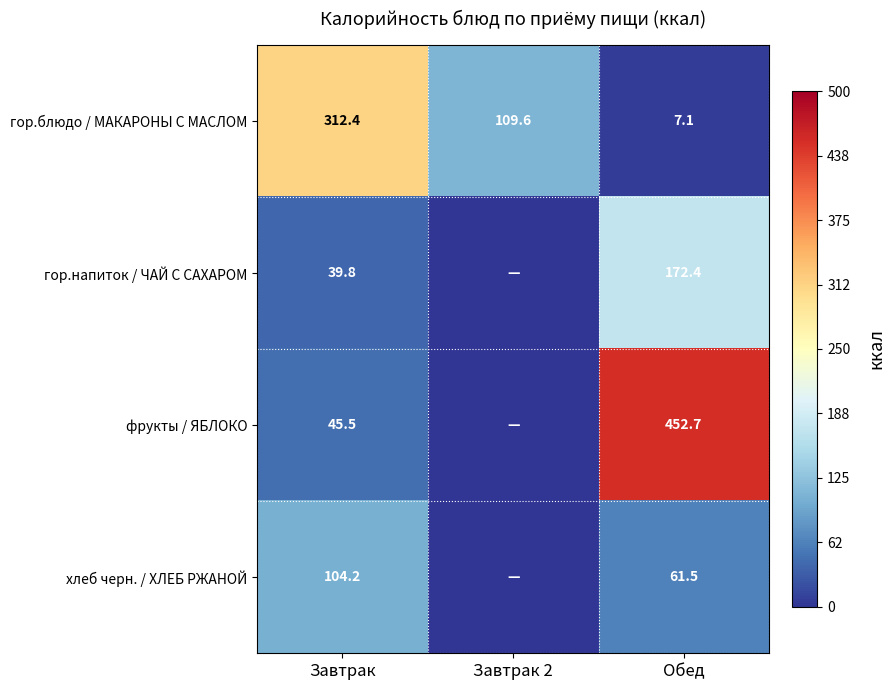

The гор.напиток / ЧАЙ С САХАРОМ series shows 39.8 at Завтрак. True or false?

True